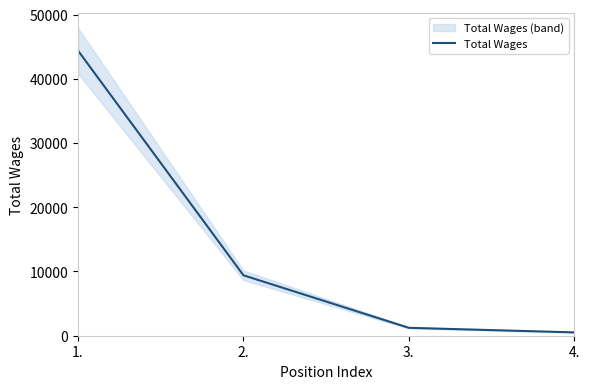

What is the maximum value shown in the chart?

44388